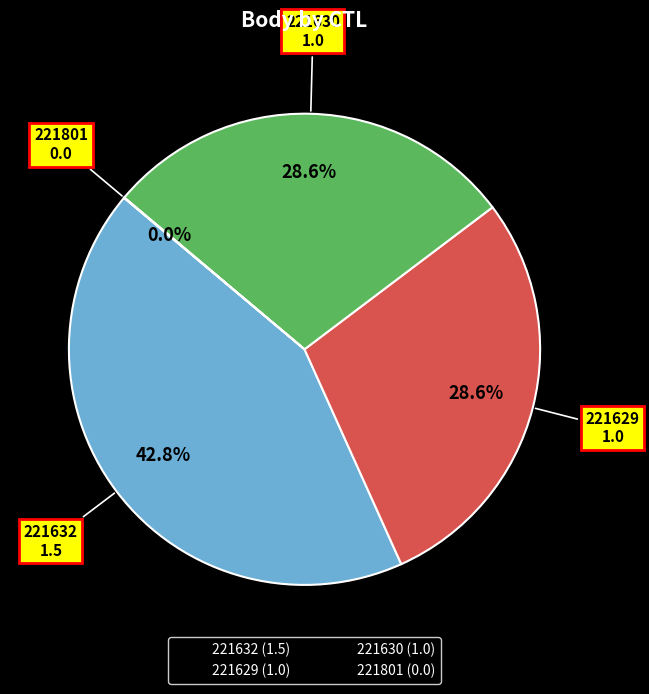

What percentage is NOT represented by 221629?

71.4%